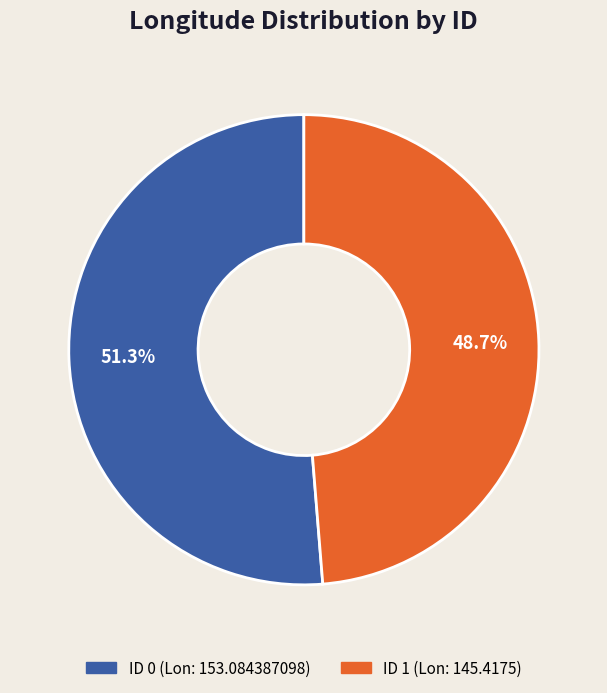

How many slices are in this pie chart?

2